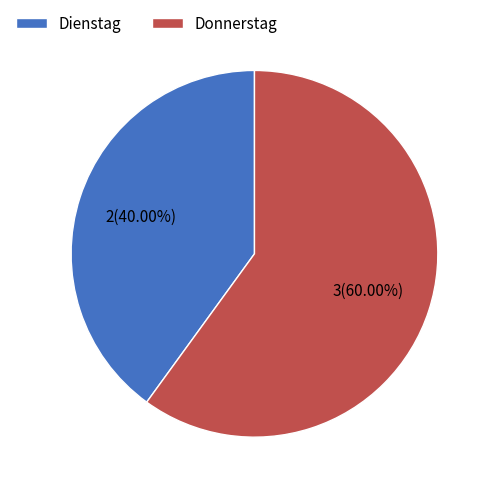

What percentage is the Donnerstag slice, to the nearest percent?

60%